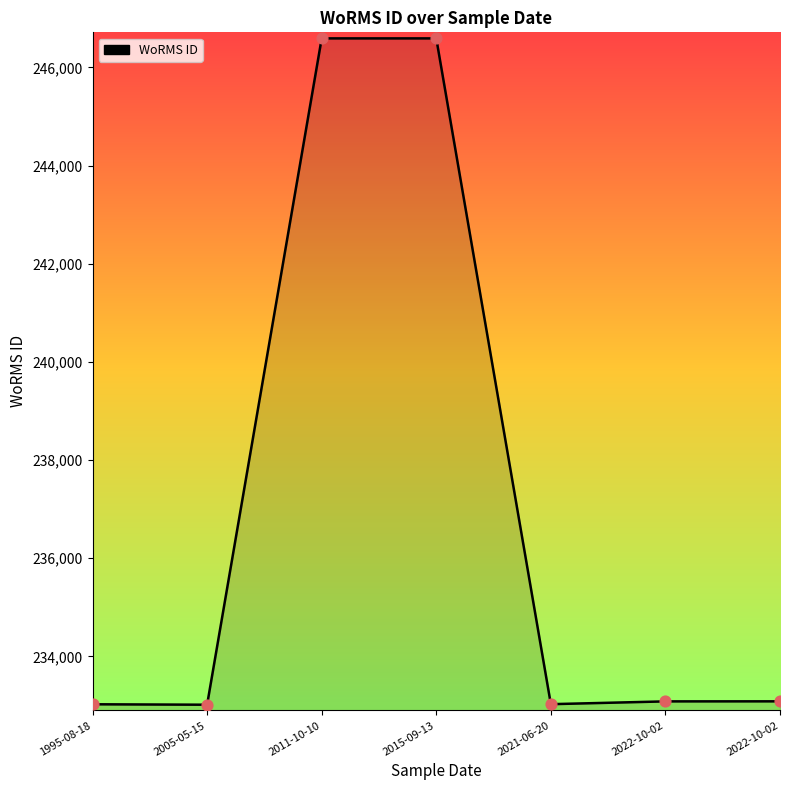

Count the number of data series in this chart.

1